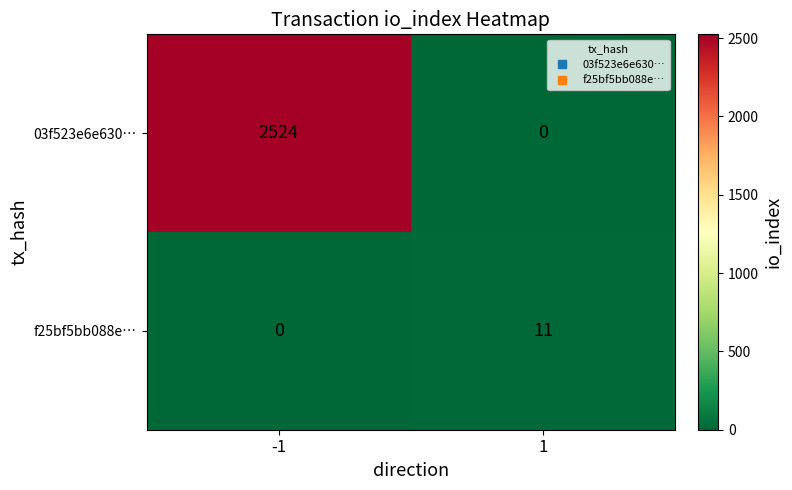

Reading left to right, what are all the values shown in this chart?

03f523e6e630…: -1=2524	1=0
f25bf5bb088e…: -1=0	1=11